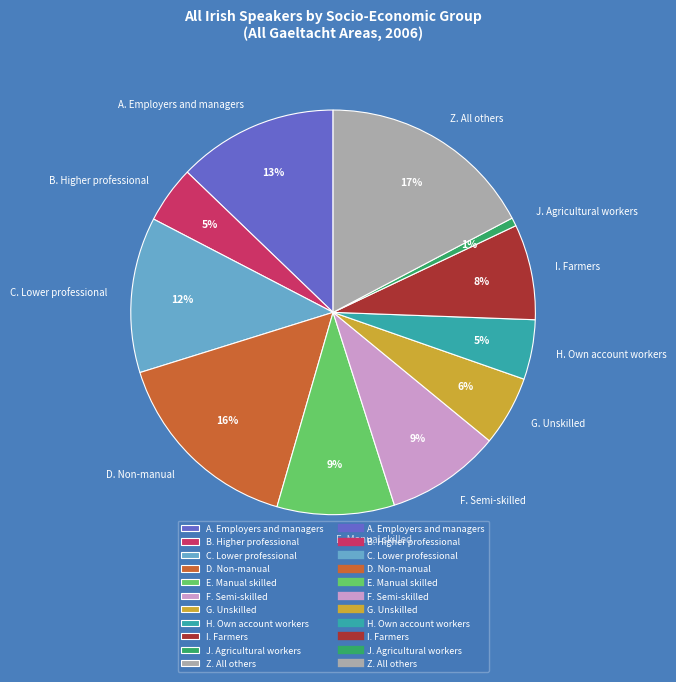

The J. Agricultural workers slice represents 11% of the pie. True or false?

False